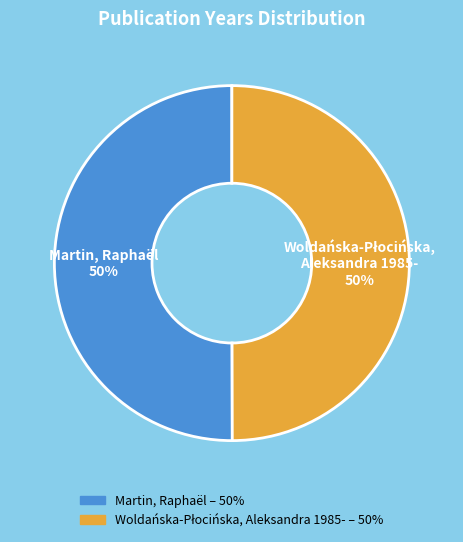

To the nearest percent, what percentage of the pie is Martin, Raphaël?

50%